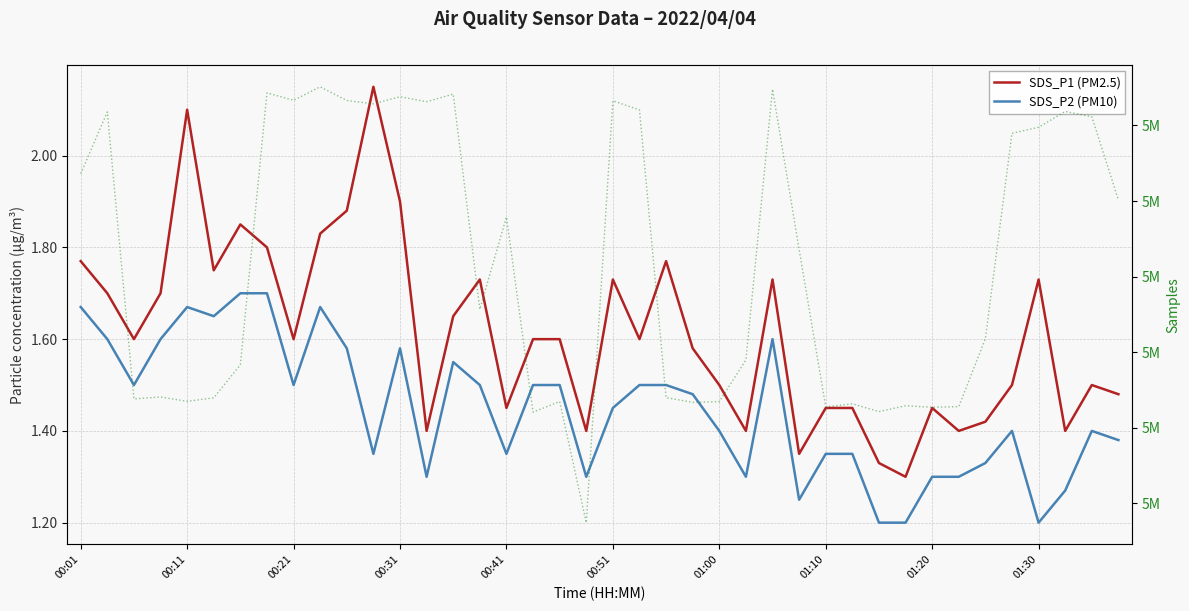

Is the value of Samples at 25 greater than the value of SDS_P2 (PM10) at 16?

Yes